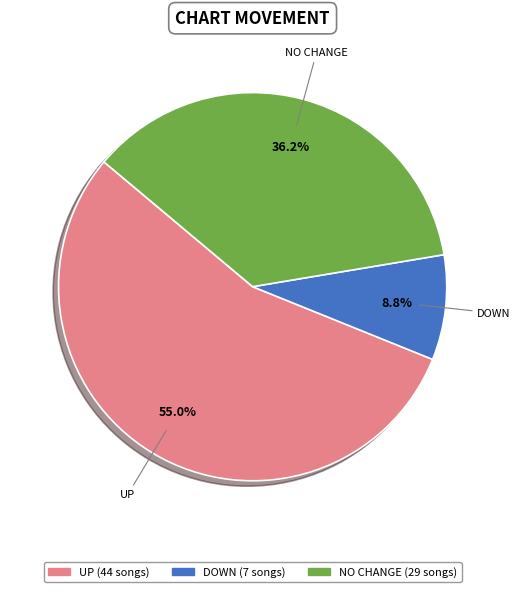

To the nearest percent, what is the average slice percentage?

33%